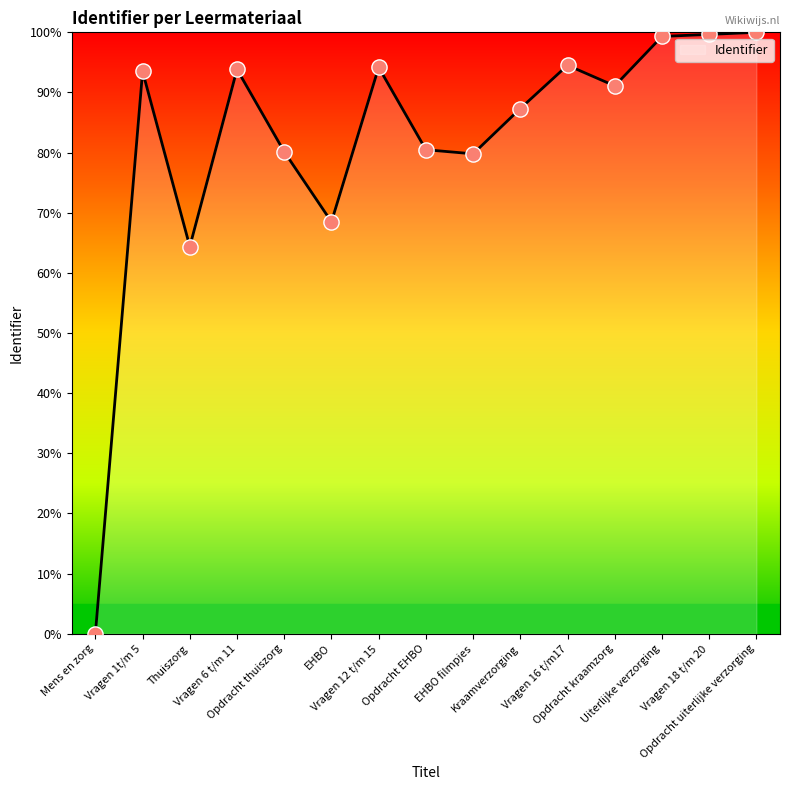

What is the change in value from Vragen 1t/m 5 to Opdracht kraamzorg?

-2.4